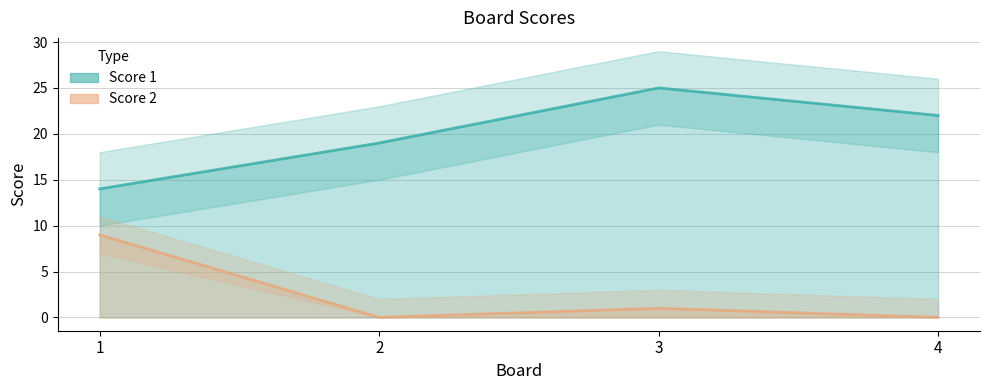

Rank the series at 4 from lowest to highest value.

Score 2, Score 1